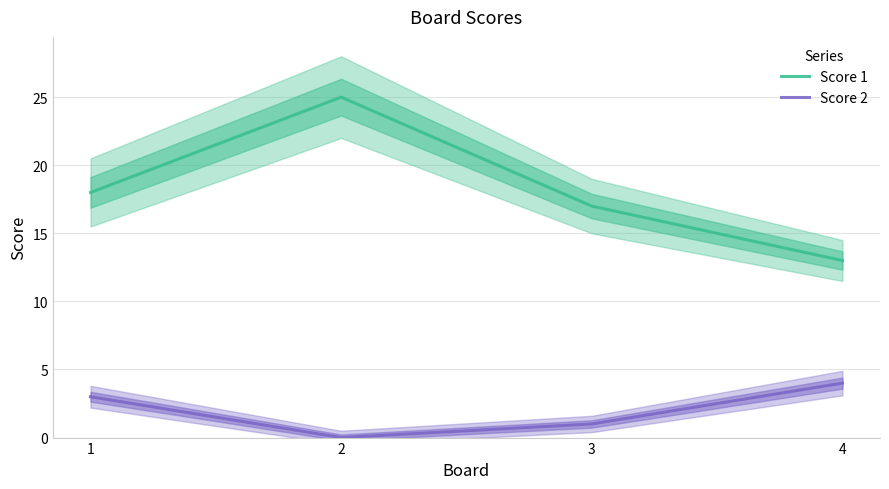

How many data points in Score 2 are above 3?

1